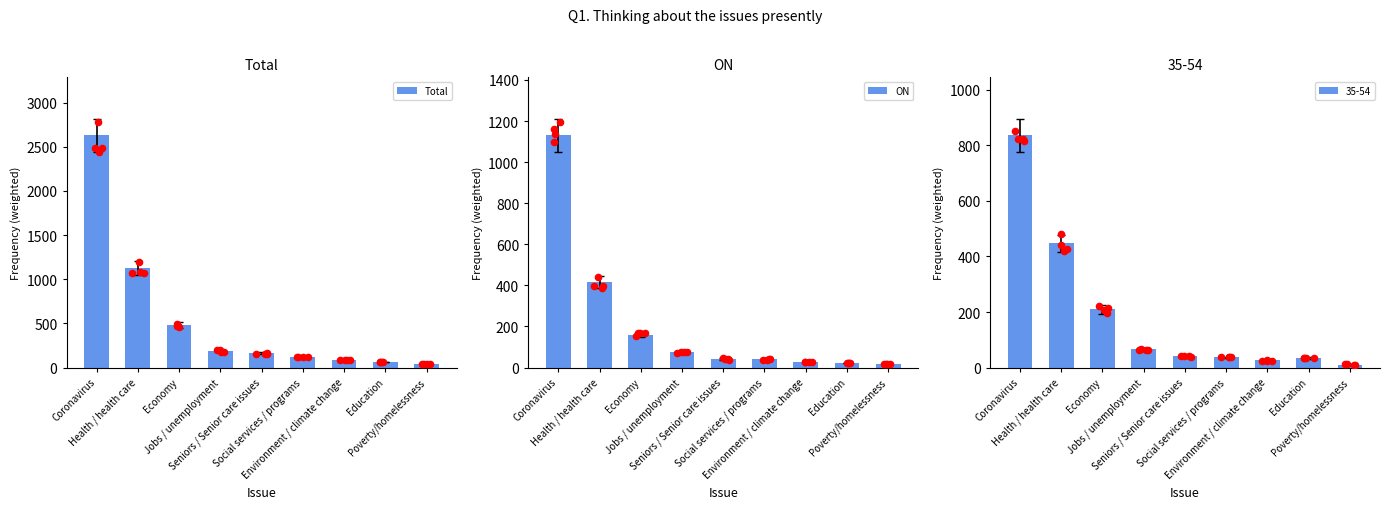

Which series has the widest spread of Y values?

Total